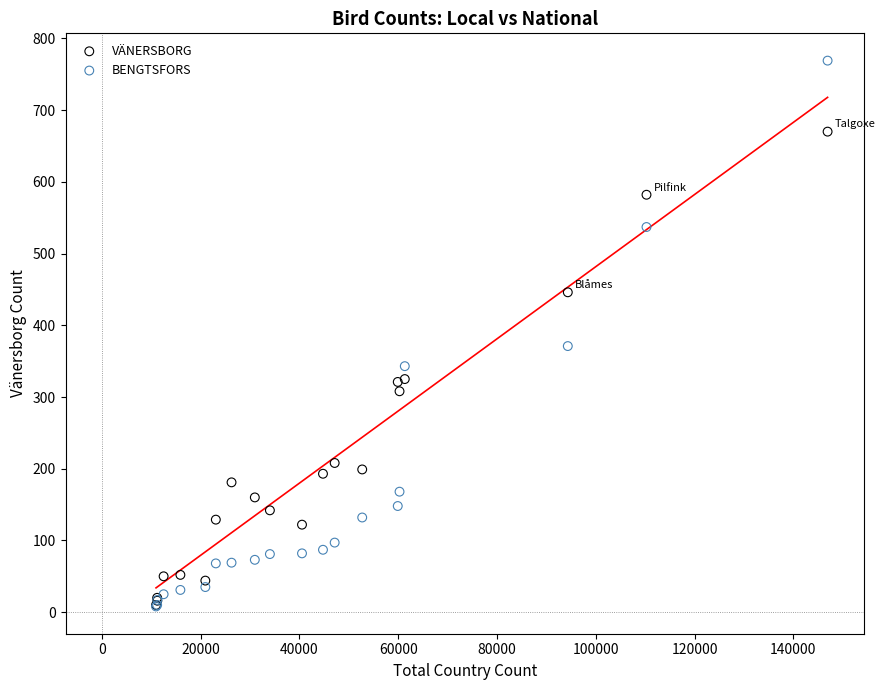

Across all series, what Y value is closest to 388?

371